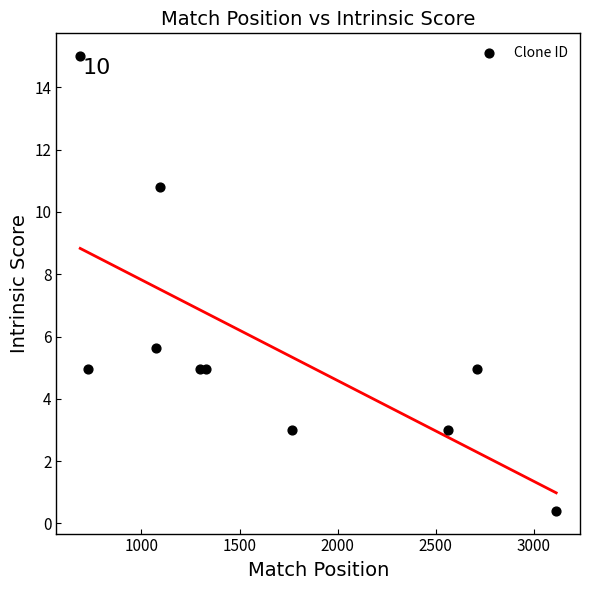

What is the range of Y values (max minus min)?

14.6